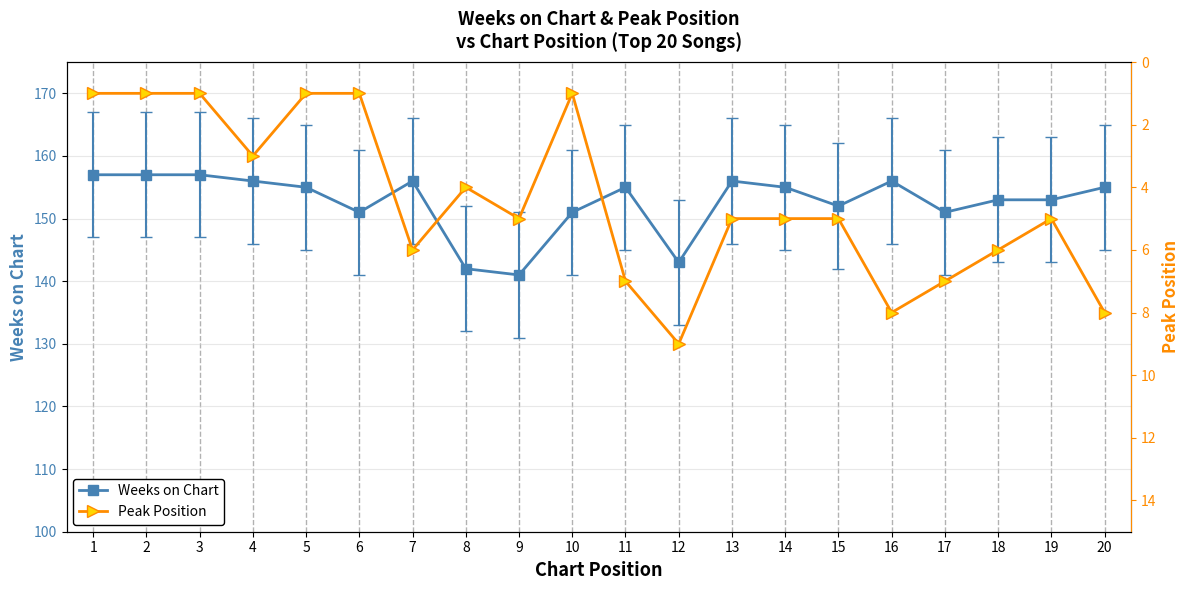

What is the sum of all Weeks on Chart values?

3052